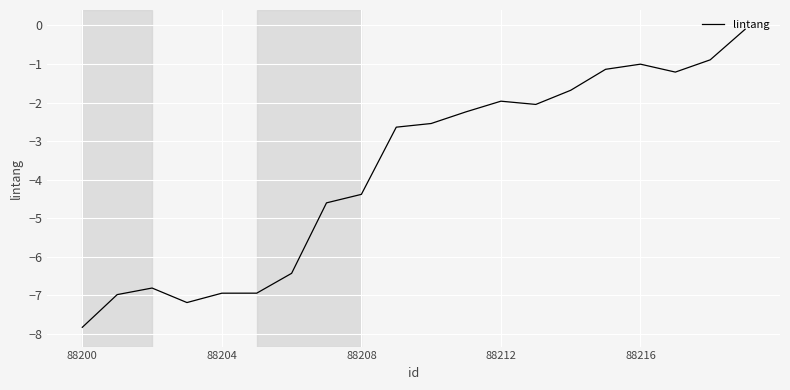

What is the minimum value shown in the chart?

-7.8